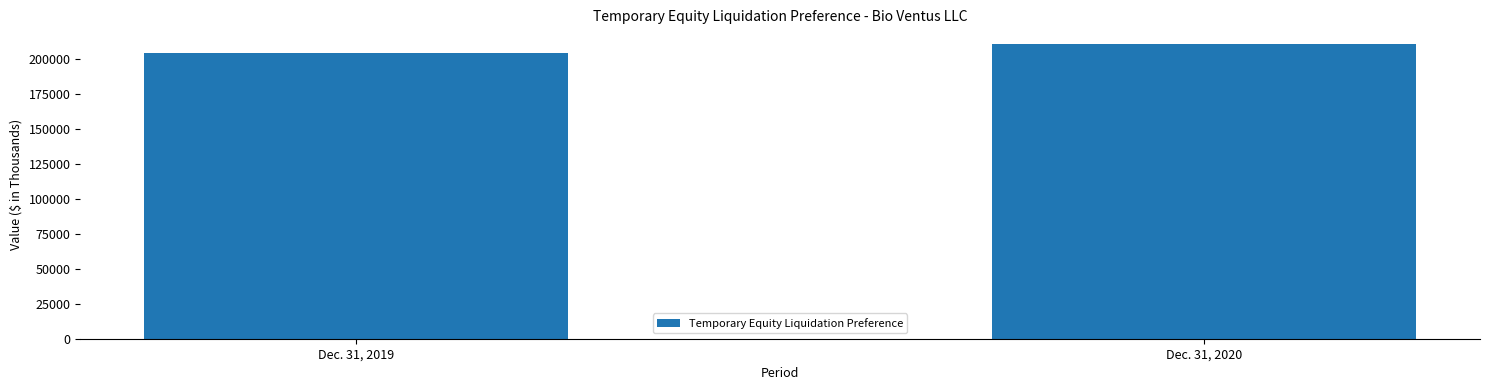

What is the greatest value displayed?

210576